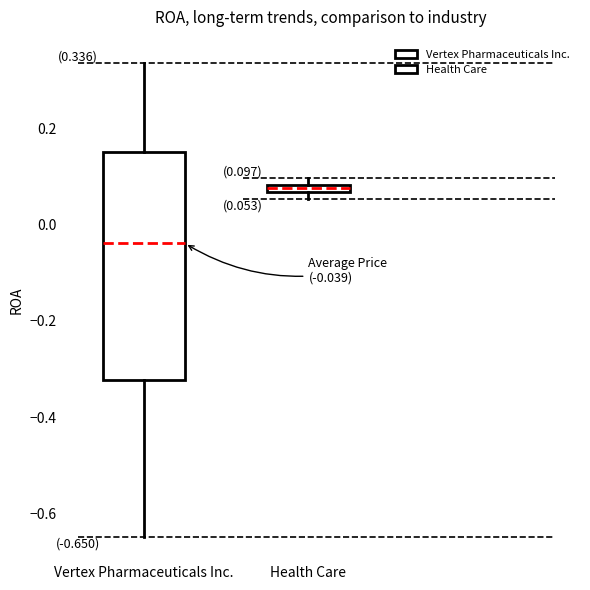

Which box is the tallest, from its lower edge to its upper edge?

Vertex Pharmaceuticals Inc.